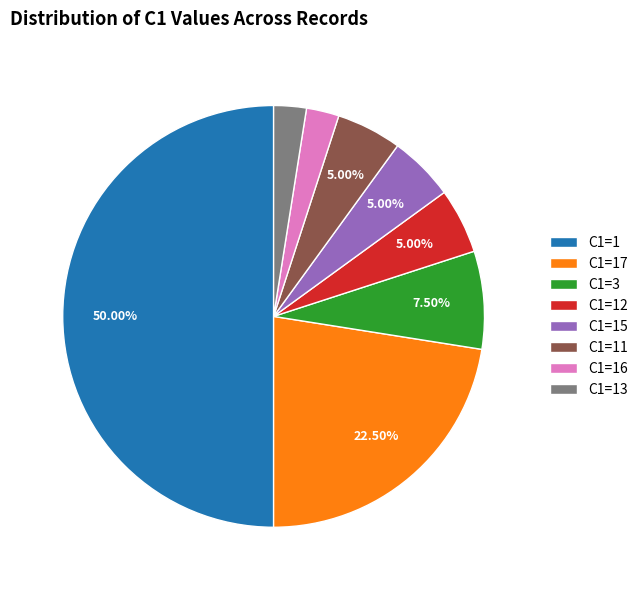

To the nearest percent, what is the difference between the largest and smallest slice percentages?

48%